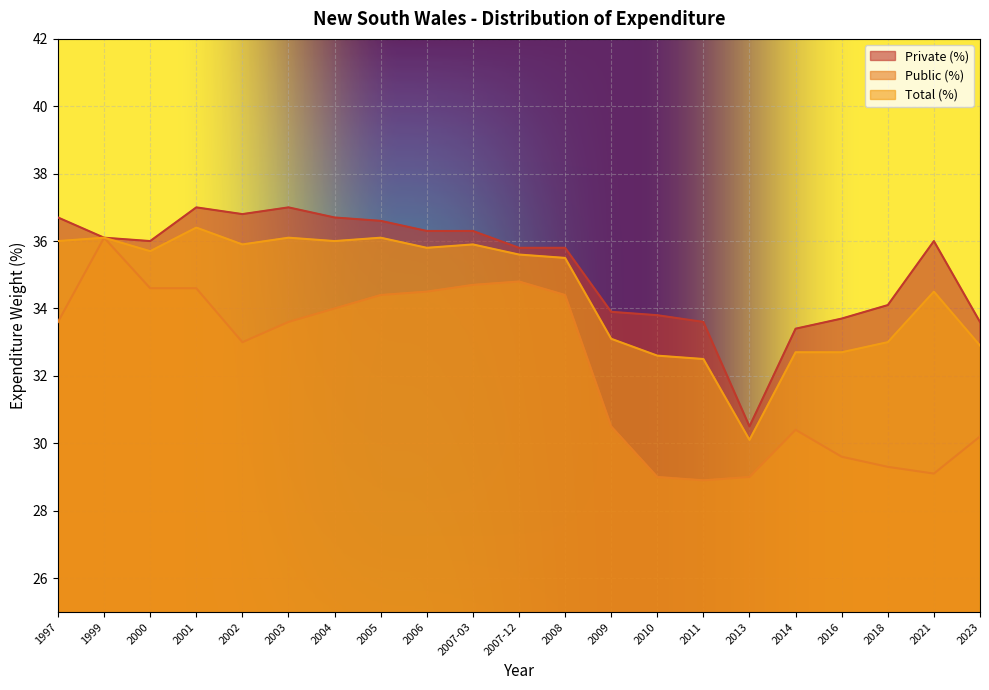

What is the total value across all series at 2001?

108.0